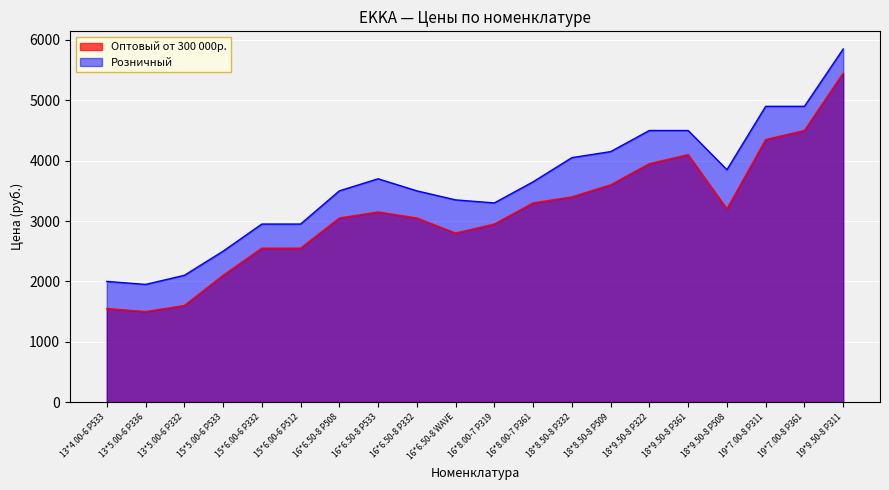

What is the value of the Розничный point at the 4th from the left?

2500